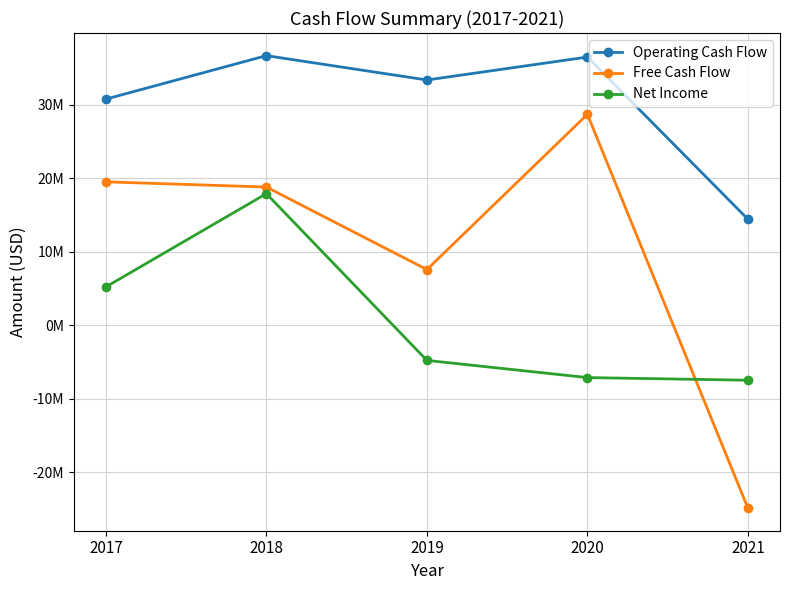

List the series in order of their peak value, lowest first.

Net Income, Free Cash Flow, Operating Cash Flow